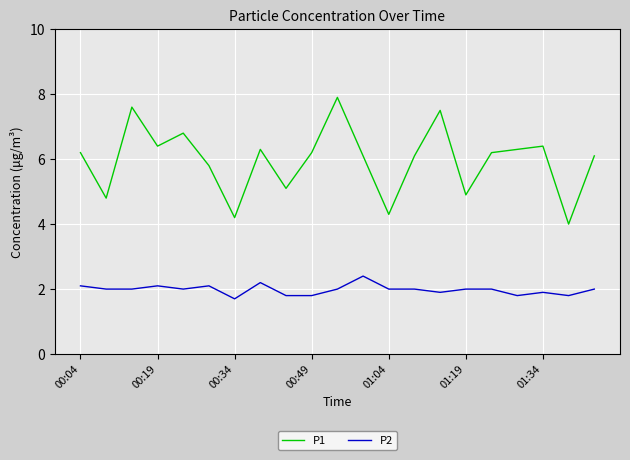

True or false: P1 and P2 cross at least once.

False